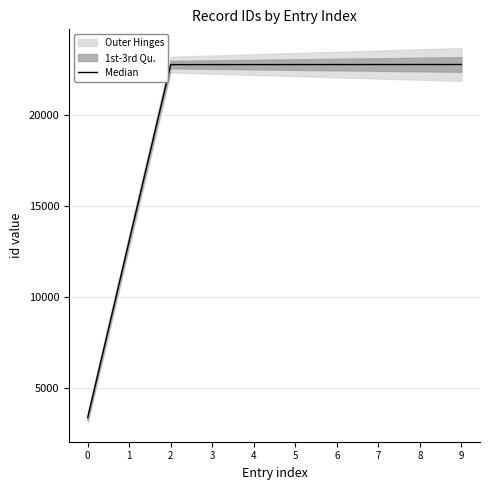

At which label is the value closest to 13075?

1